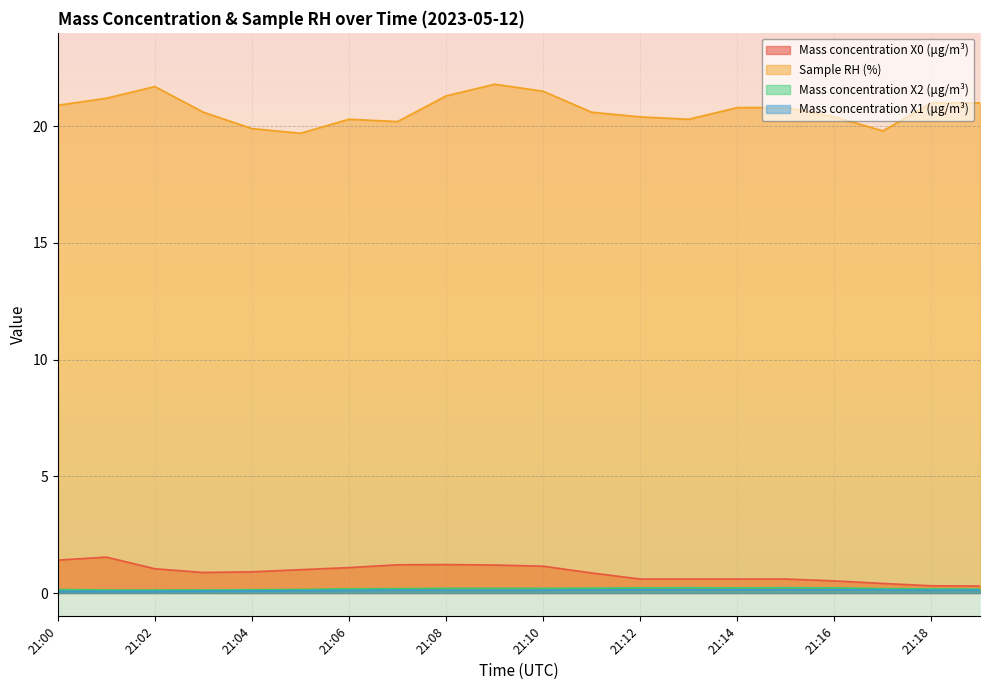

True or false: Mass concentration X2 (μg/m³) has more than 0 interior local peaks.

True